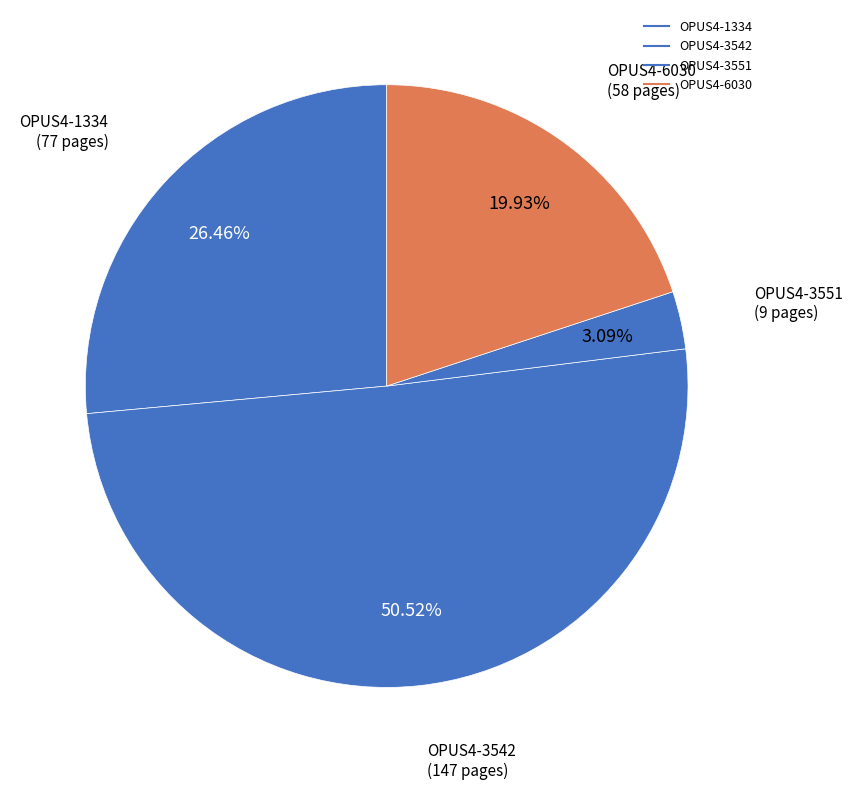

To the nearest percent, what is the difference between the OPUS4-6030 and OPUS4-1334 slice percentages?

7%